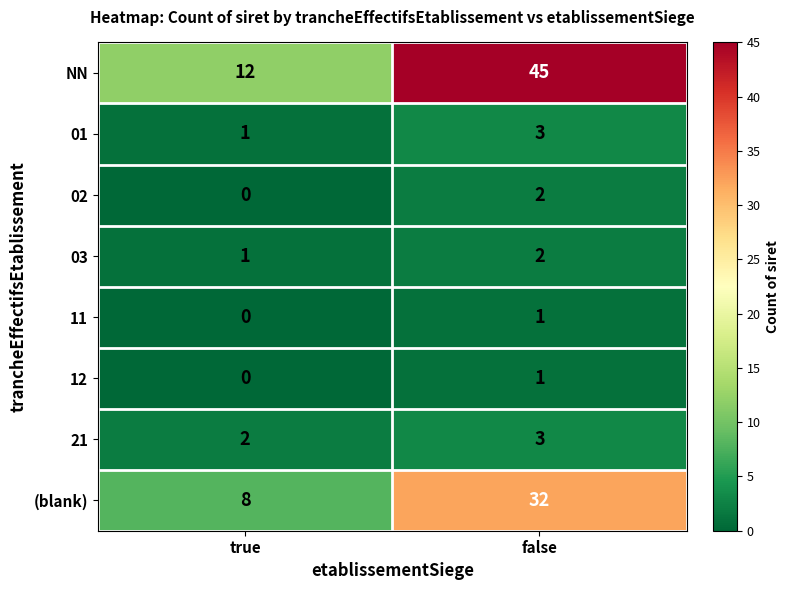

What is the sum of the 21 values at false and true?

5